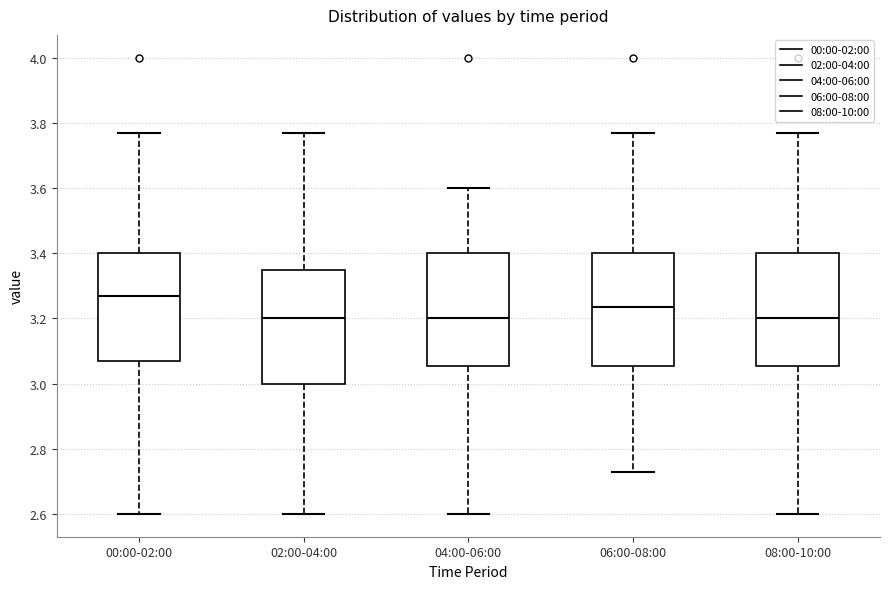

Where does the median line of the box for 00:00-02:00 sit on the y-axis? The values are not printed on the chart, so give them approximately, as read against the axis.

3.28